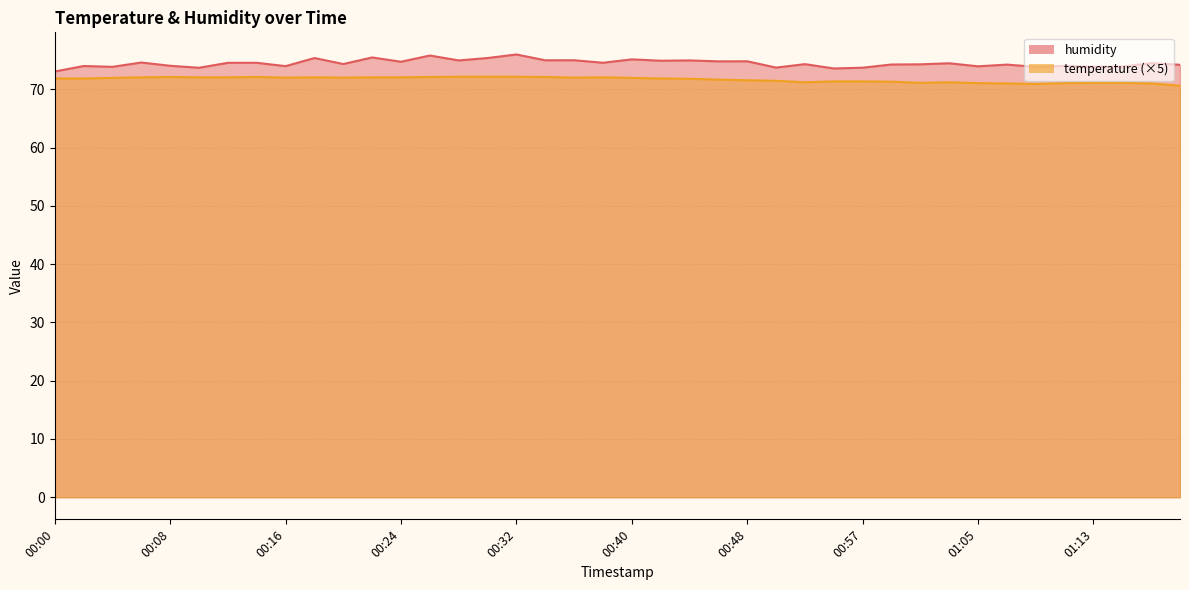

What value does the humidity series have at 00:20?

74.3